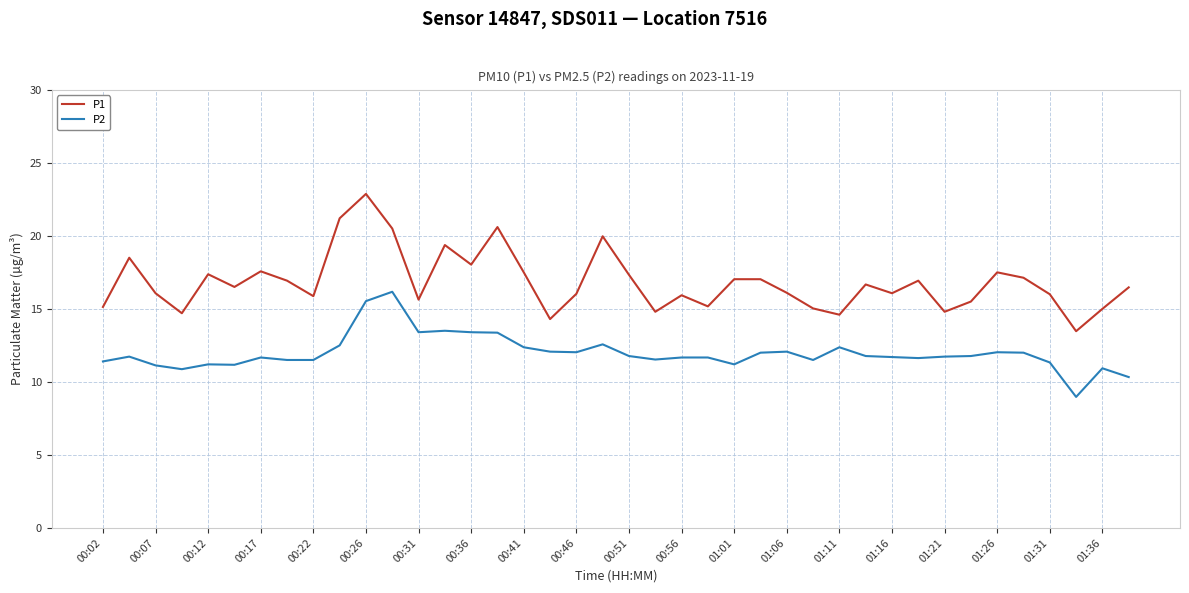

What is the difference between the second highest and second lowest values in the P1 series?

6.9